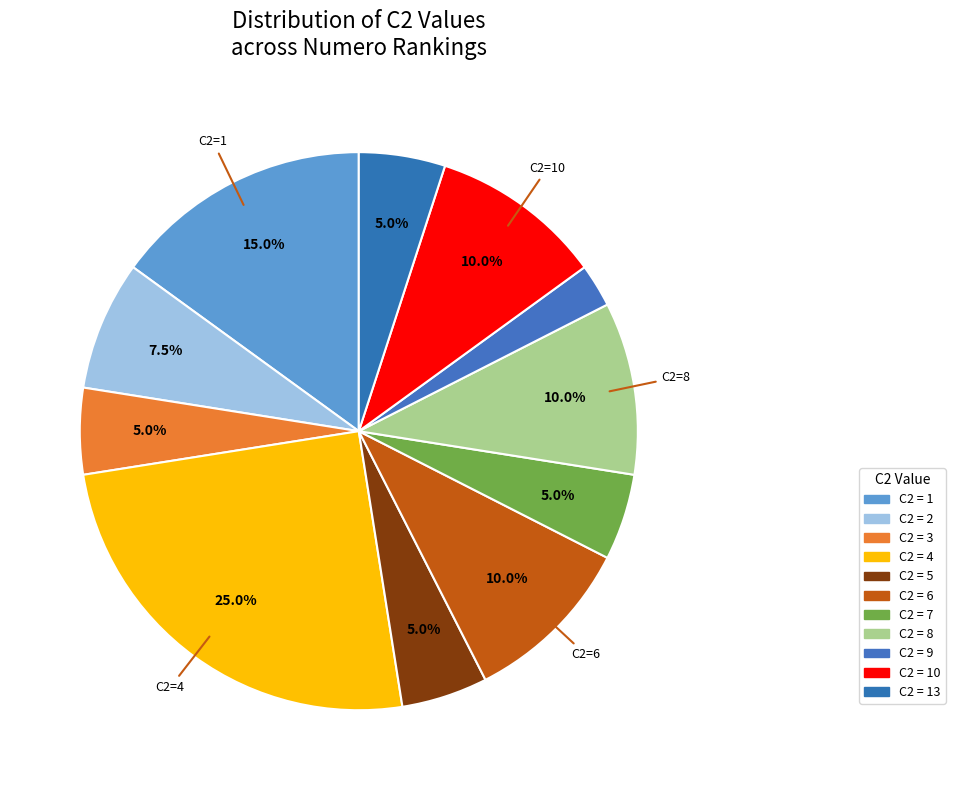

Count the number of slices in the pie.

11